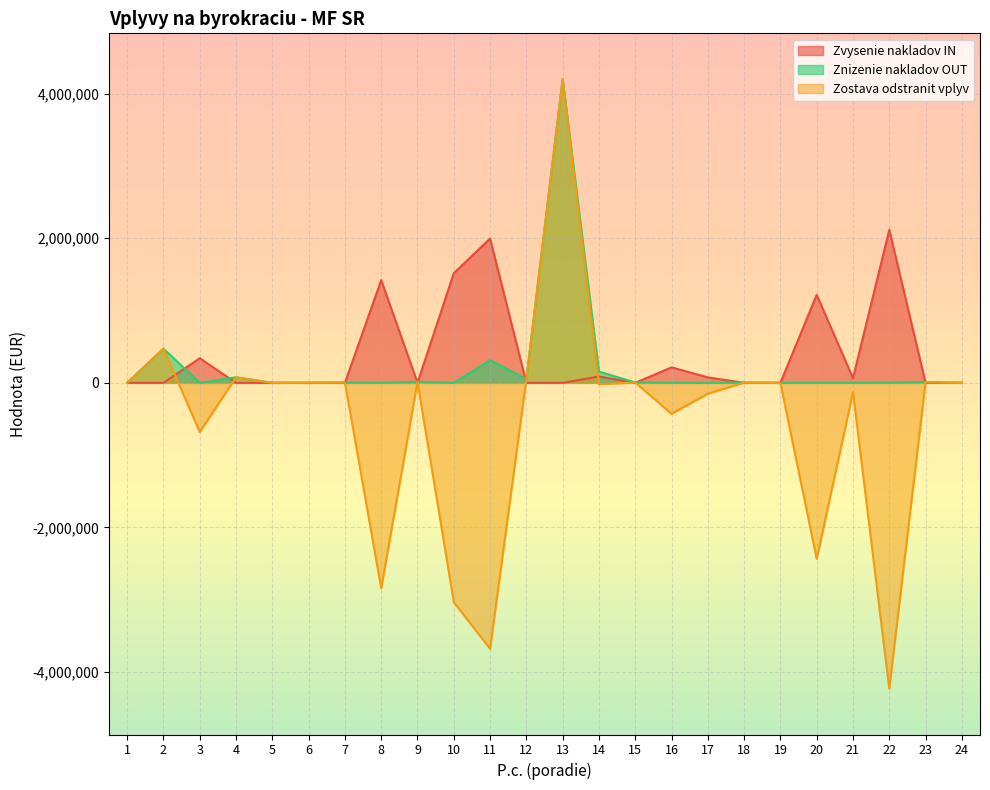

Reading left to right, transcribe all the data shown in this chart.

Zvysenie nakladov IN: 1=0	2=0	3=340000	4=0	5=0	6=0	7=0	8=1420875	9=164	10=1516580	11=1995000	12=61	13=0	14=87644	15=0	16=214214	17=75576	18=0	19=426	20=1217300	21=65250	22=2115901	23=499	24=0
Znizenie nakladov OUT: 1=906	2=473526	3=0	4=76731	5=412	6=1023	7=4097	8=0	9=13954	10=0	11=312051	12=51568	13=4203271	14=155812	15=5071	16=0	17=584	18=2556	19=0	20=0	21=0	22=2556	23=10552	24=365
Zostava odstranit vplyv: 1=906	2=473526	3=-680000	4=76731	5=412	6=1023	7=4097	8=-2841750	9=13626	10=-3033160	11=-3677949	12=51446	13=4203271	14=-19476	15=5071	16=-428428	17=-150568	18=2556	19=-852	20=-2434600	21=-130500	22=-4229246	23=9554	24=365